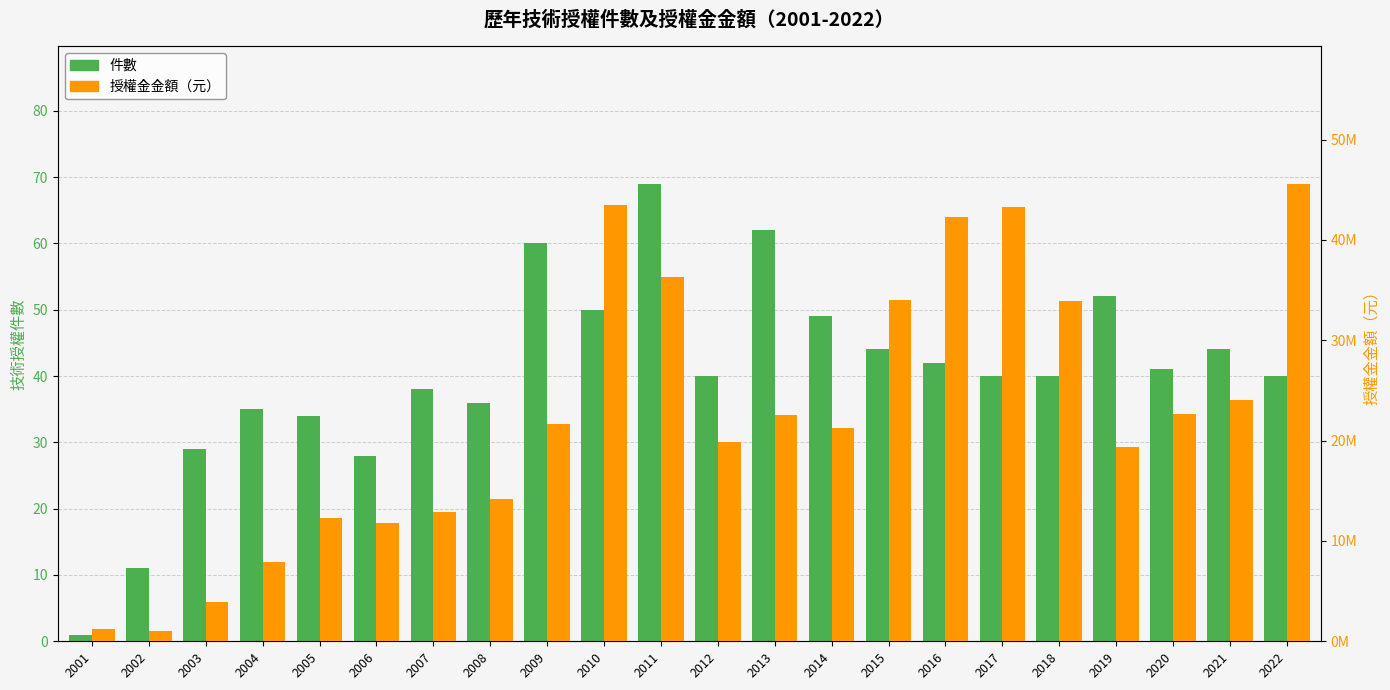

Which series has the widest spread of values?

授權金金額